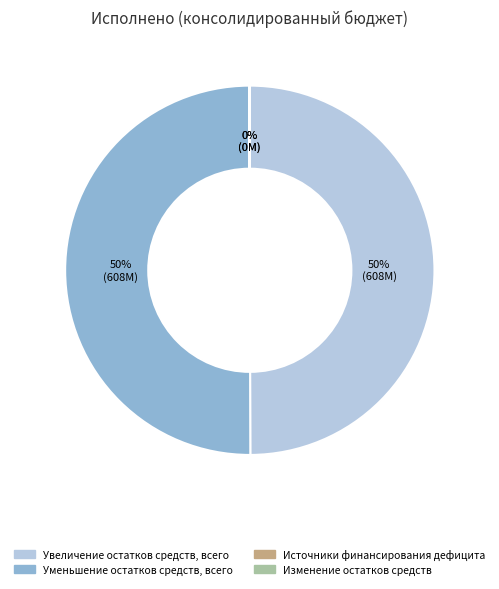

Approximately how many times larger is the value at Уменьшение остатков средств, всего compared to Увеличение остатков средств, всего?

1.0